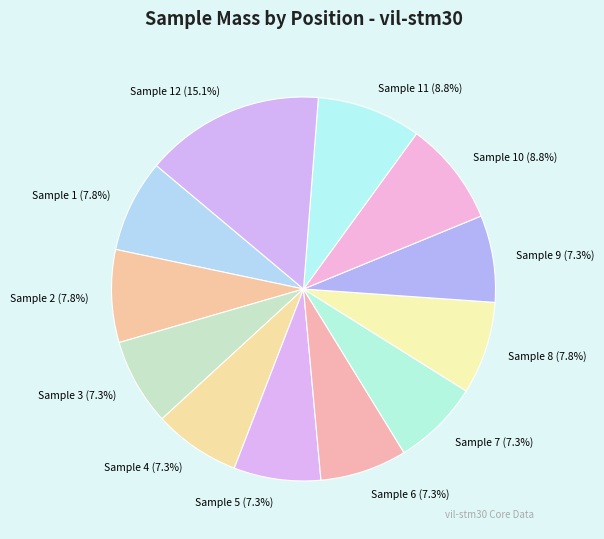

Which slice is the largest?

Sample 12